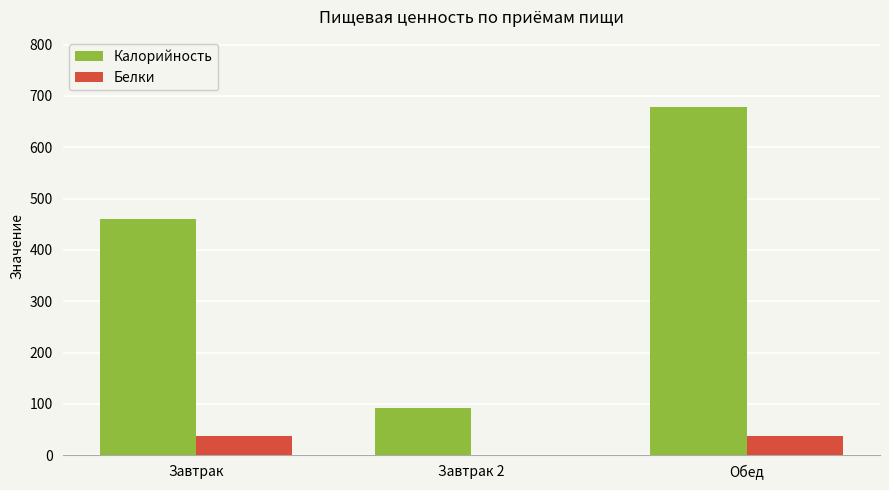

Is the value of Белки at Обед greater than the value of Калорийность at Завтрак 2?

No